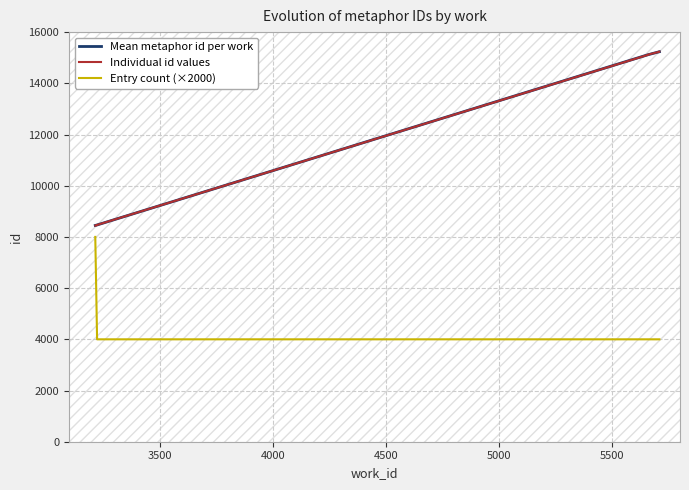

What is the lowest value of the Entry count (×2000) series?

4000.0